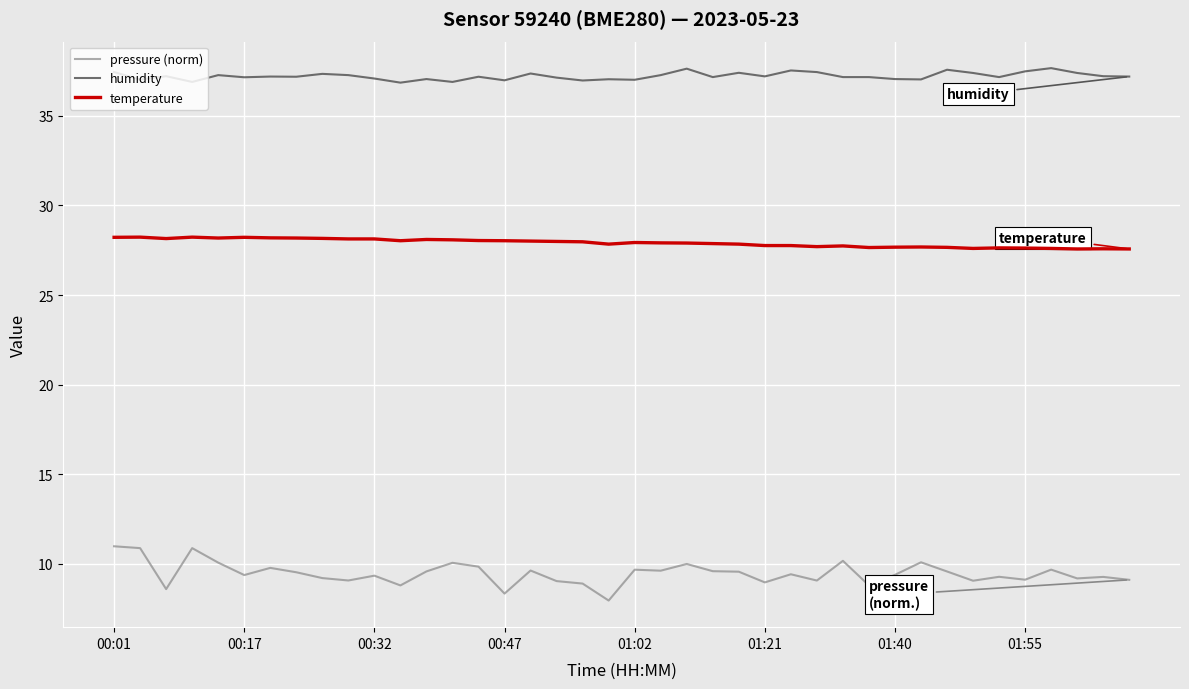

What is the difference between the maximum and minimum values in the temperature series?

0.7